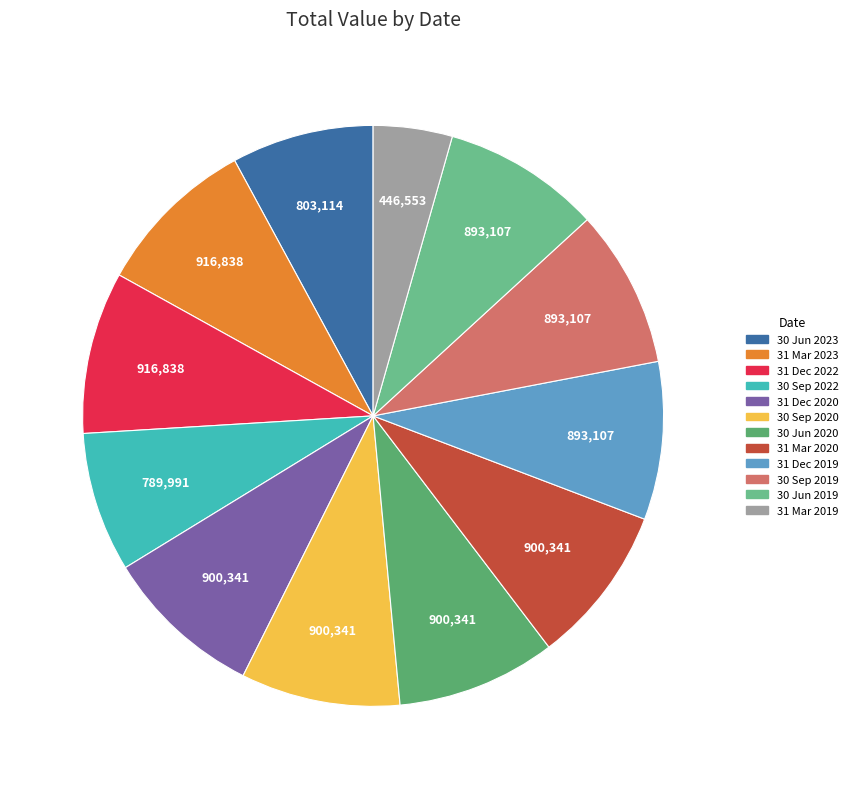

To the nearest percent, what percentage of the pie is 30 Jun 2020?

9%